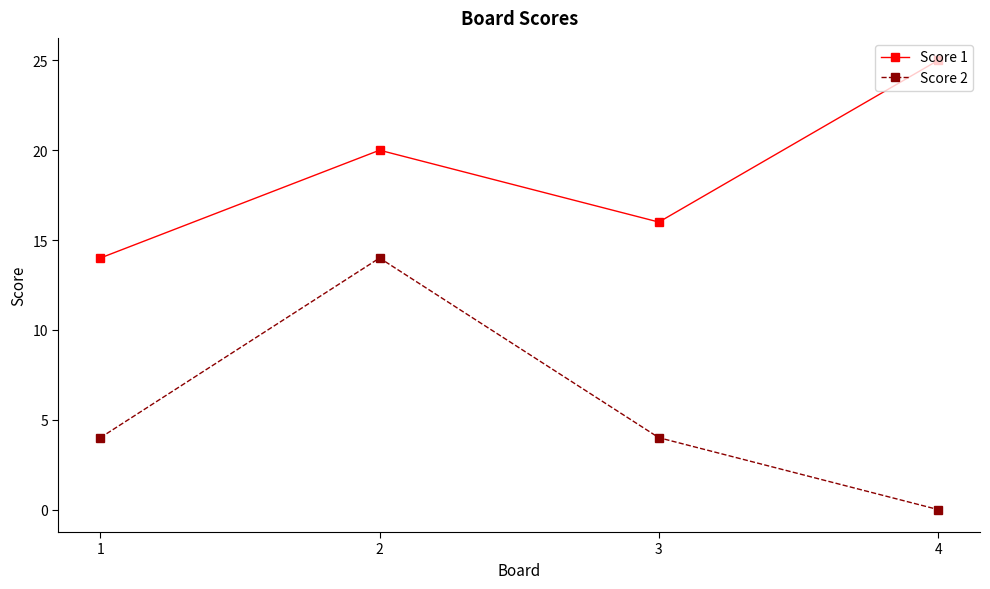

What is the total value across all series at 2?

34